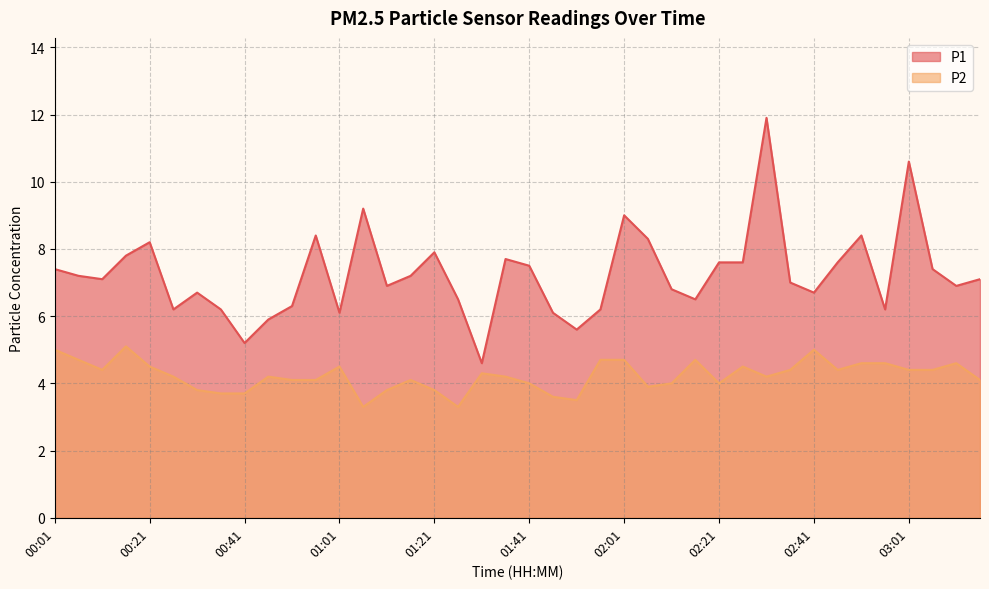

How many data points in P2 are less than 4?

10